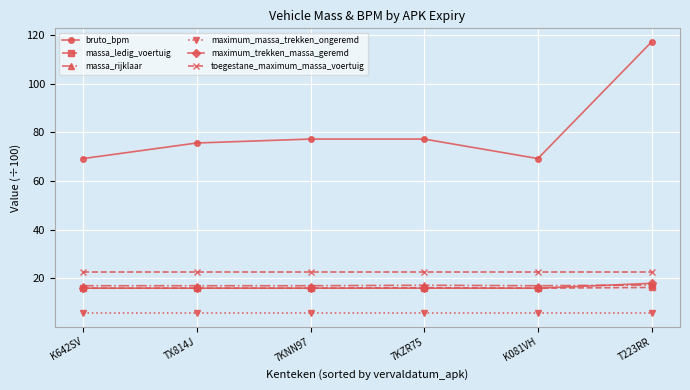

The value of massa_rijklaar at T223RR is 24.0. True or false?

False